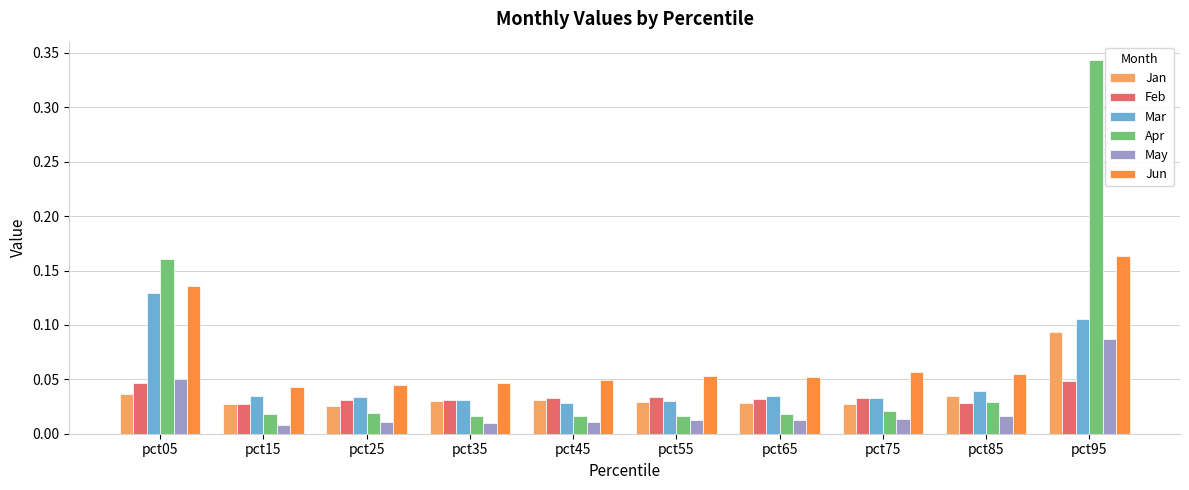

Which label corresponds to the largest value in the chart?

pct95